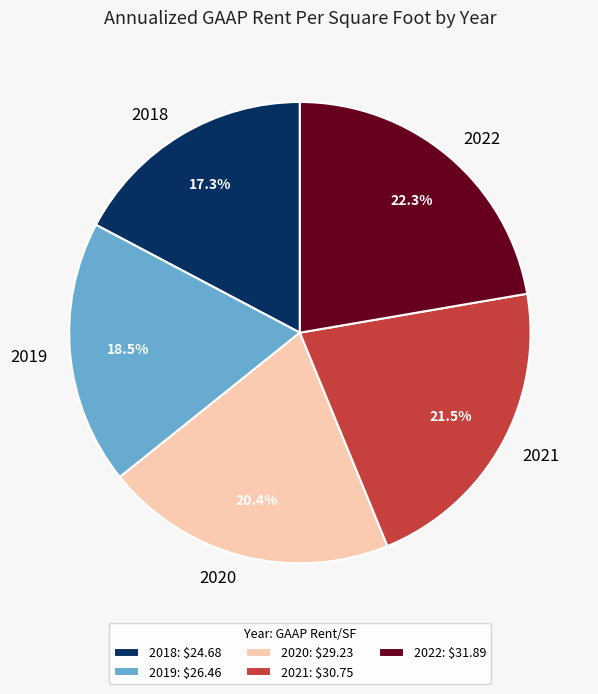

Is 2022 the majority of the pie?

No